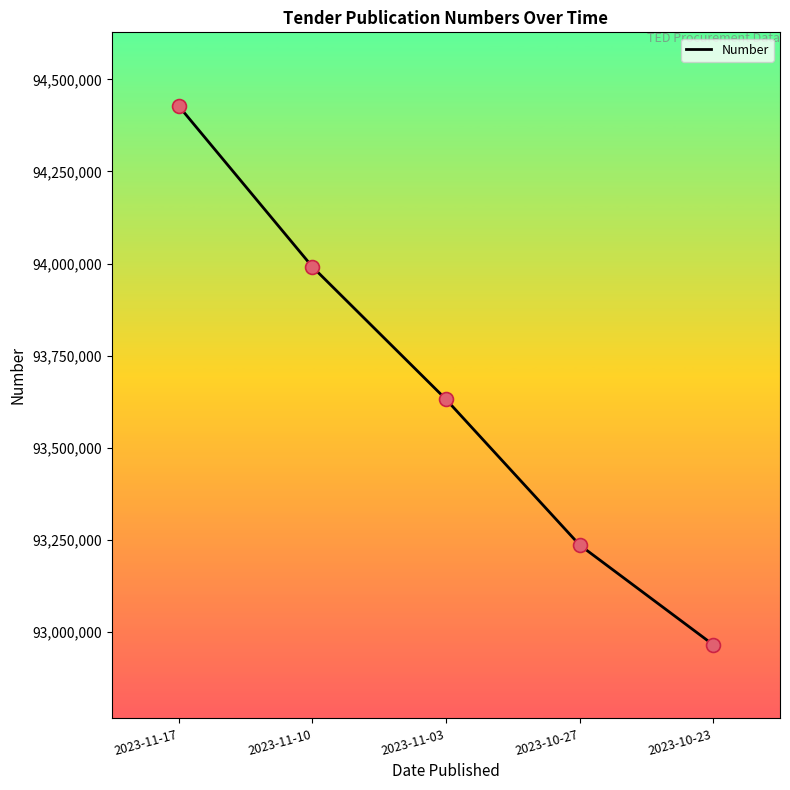

What is the change in value from 2023-11-17 to 2023-11-03?

-796162